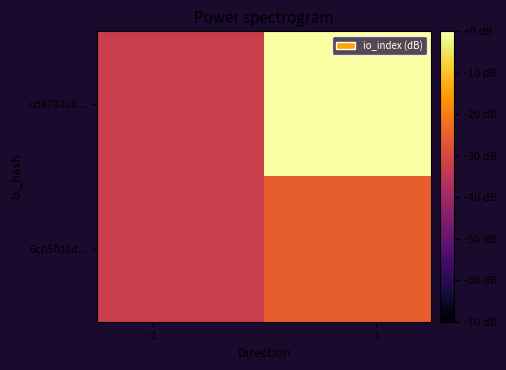

Reading right to left, transcribe all the data shown in this chart.

cd4792c8...: 0.0	-32.3
6cb5fd2d...: -25.3	-32.3